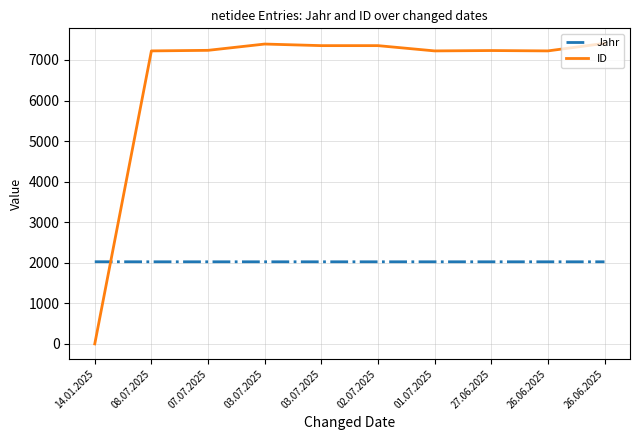

At which label does ID reach its peak?

26.06.2025